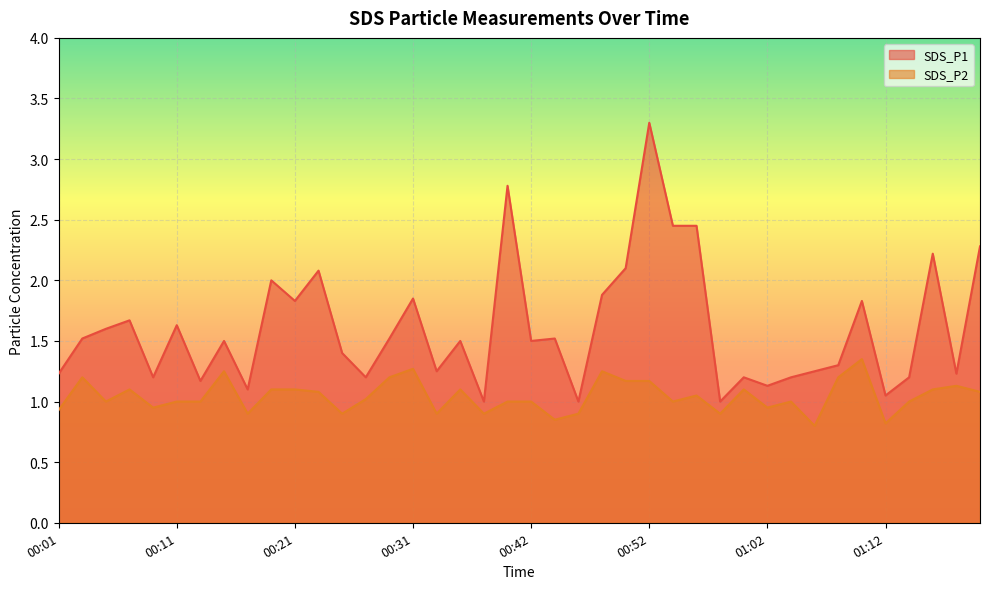

What are all the series names shown in the legend?

SDS_P1, SDS_P2